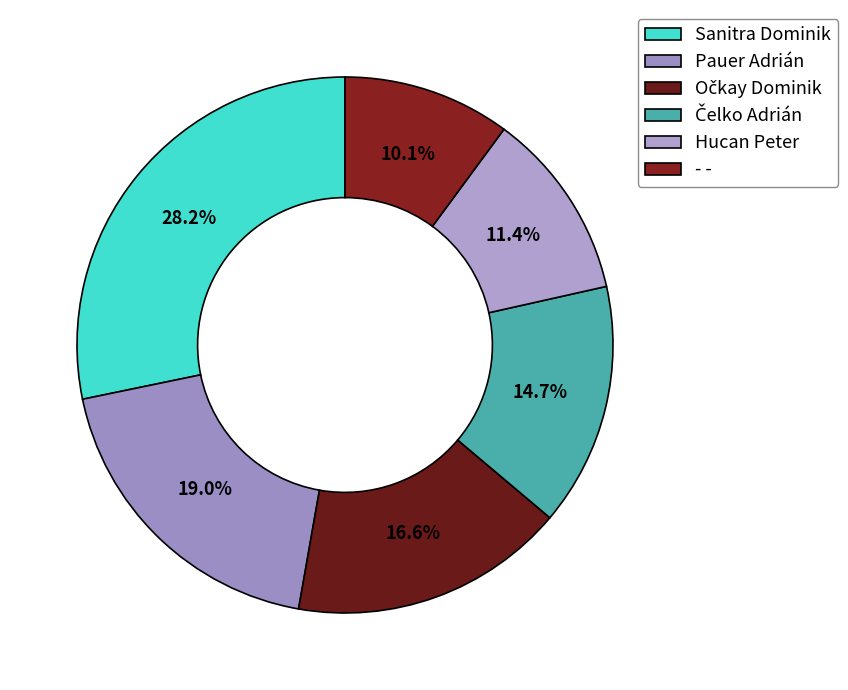

What is the total percentage of Očkay Dominik and - -?

26.7%